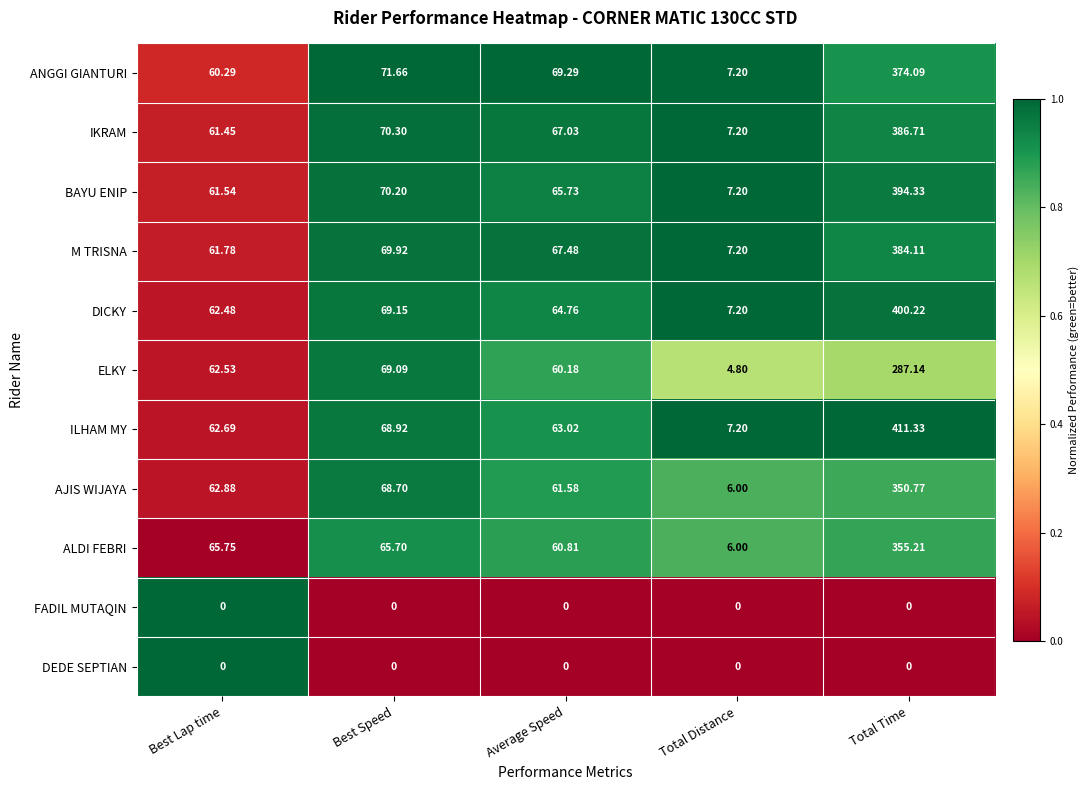

Where does the IKRAM series first go above 67?

Best Speed